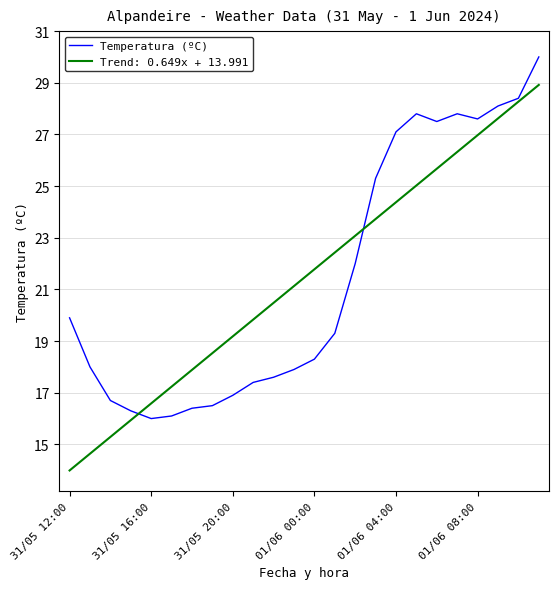

What is the highest value of the Trend: 0.649x + 13.991 series?

28.9